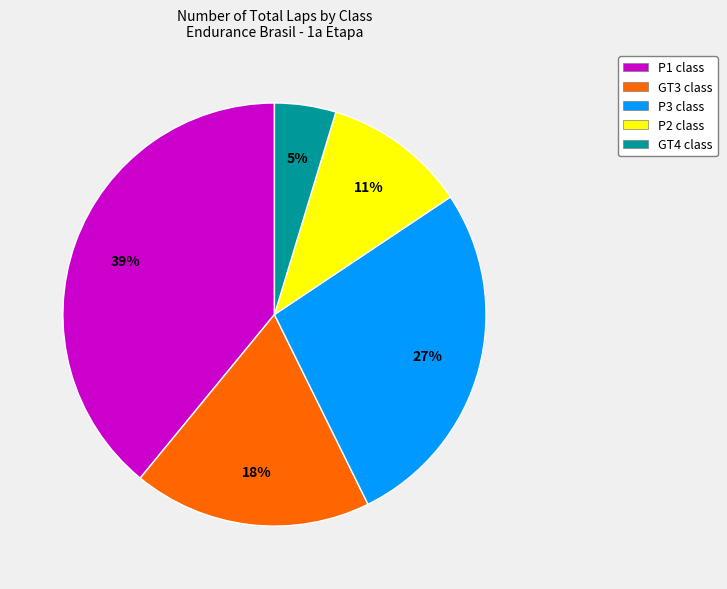

Which slice is the largest?

P1